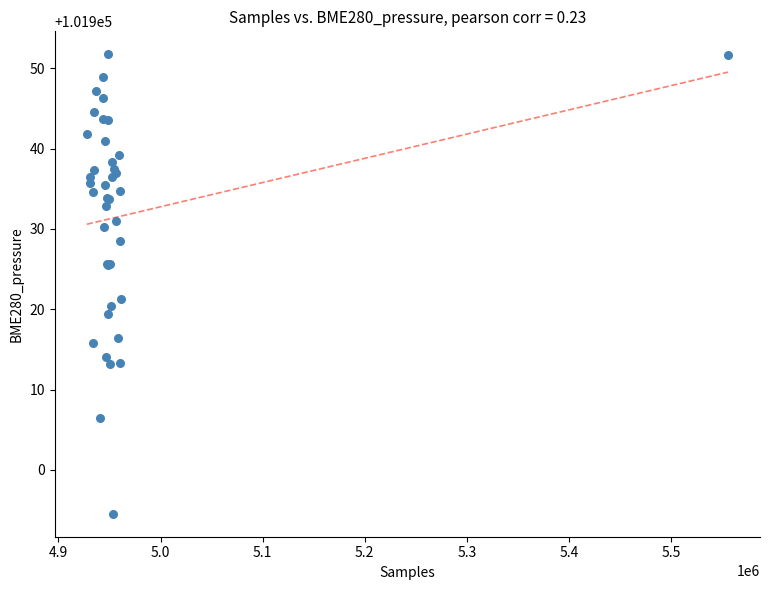

What Y value in the scatter plot is closest to 101923?

101921.3